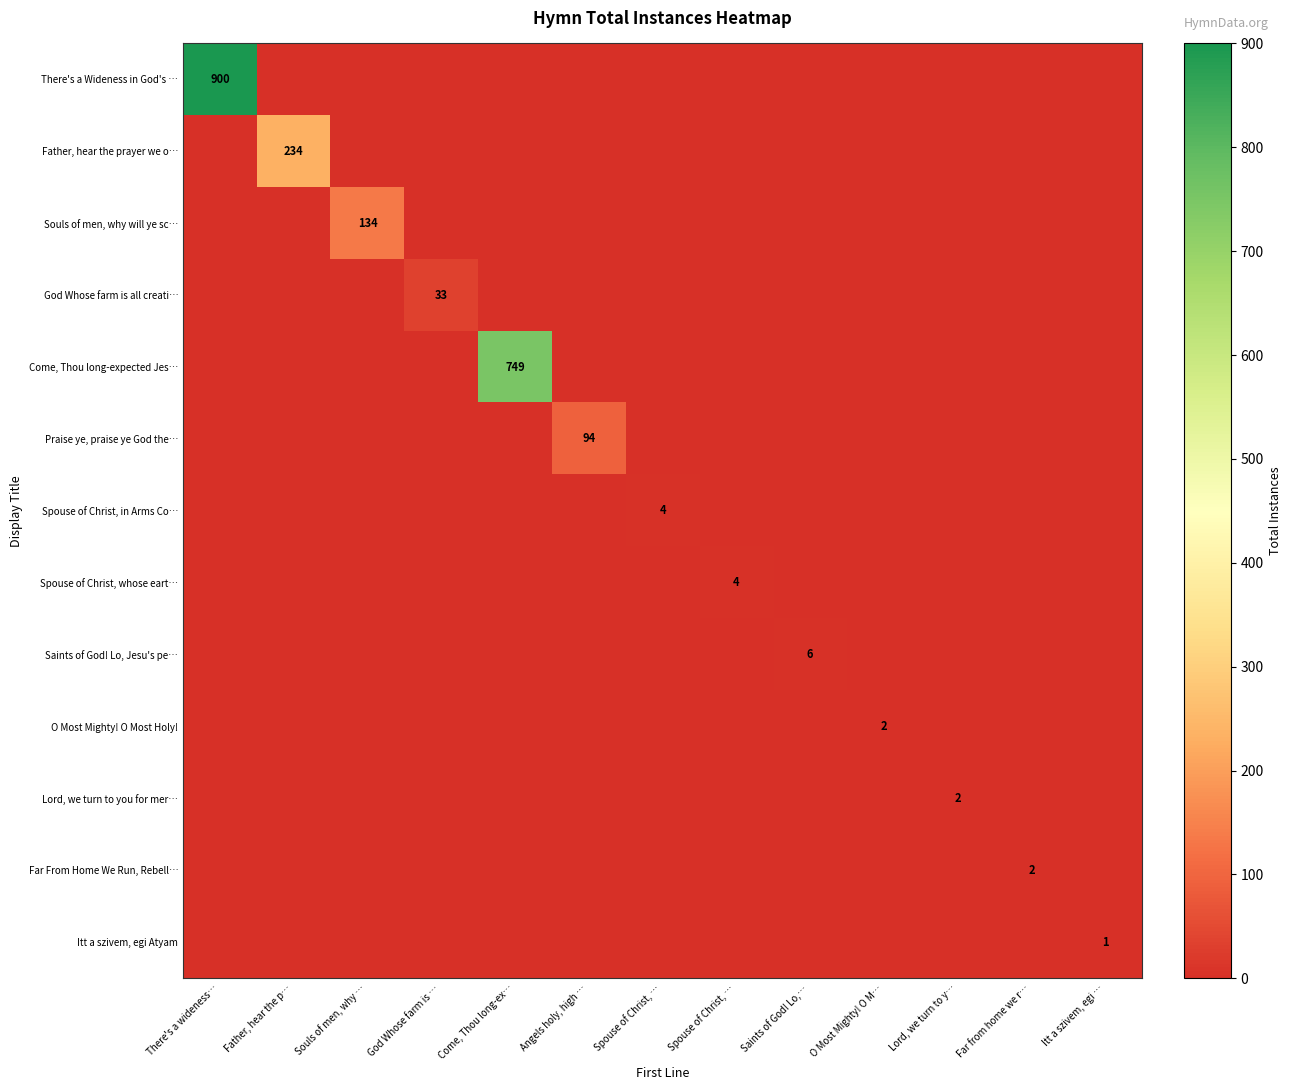

Which series has the largest total across all categories?

There's a Wideness in God's …